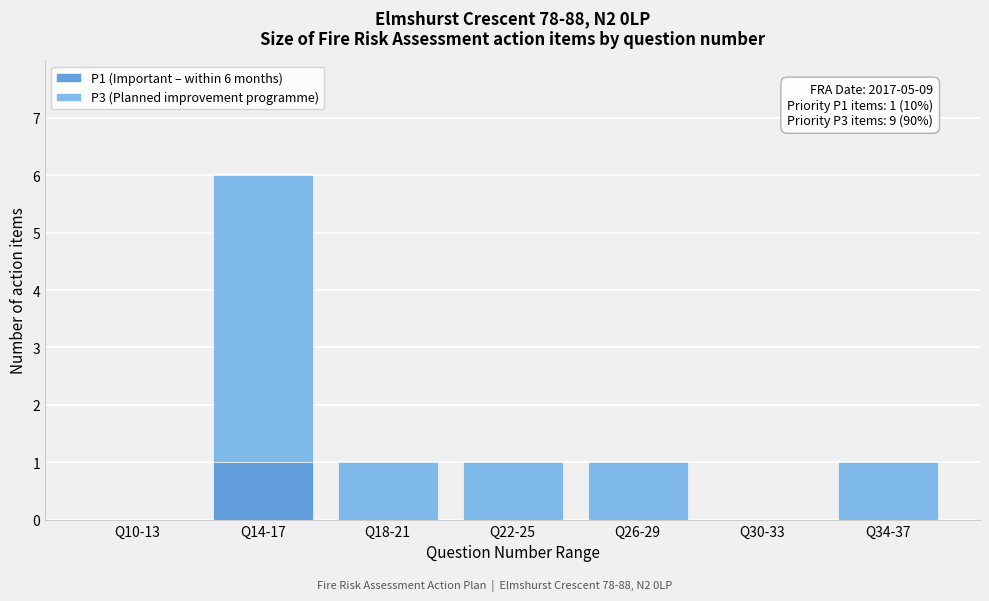

Reading right to left, transcribe the values for P1 (Important – within 6 months).

Q34-37=0	Q30-33=0	Q26-29=0	Q22-25=0	Q18-21=0	Q14-17=1	Q10-13=0